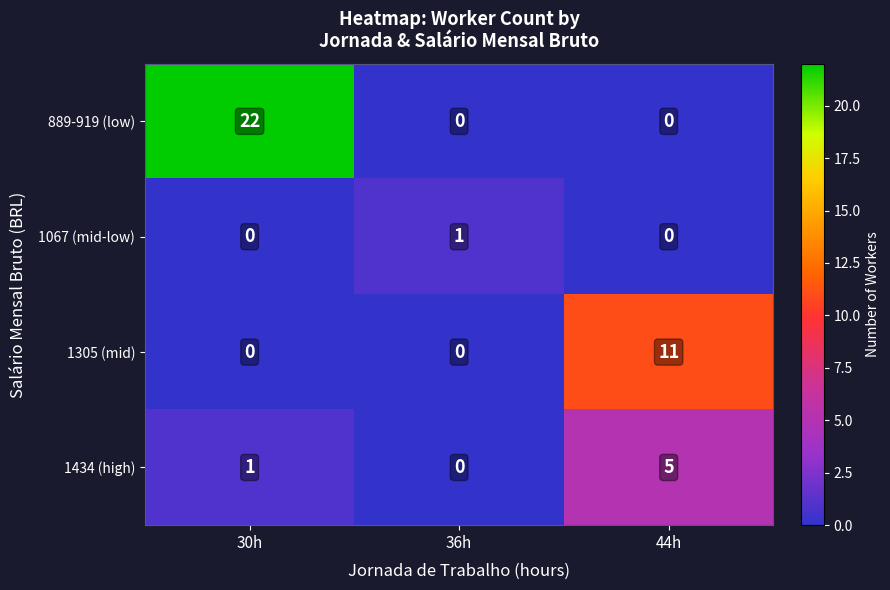

What is the sum of all 1305 (mid) values?

11